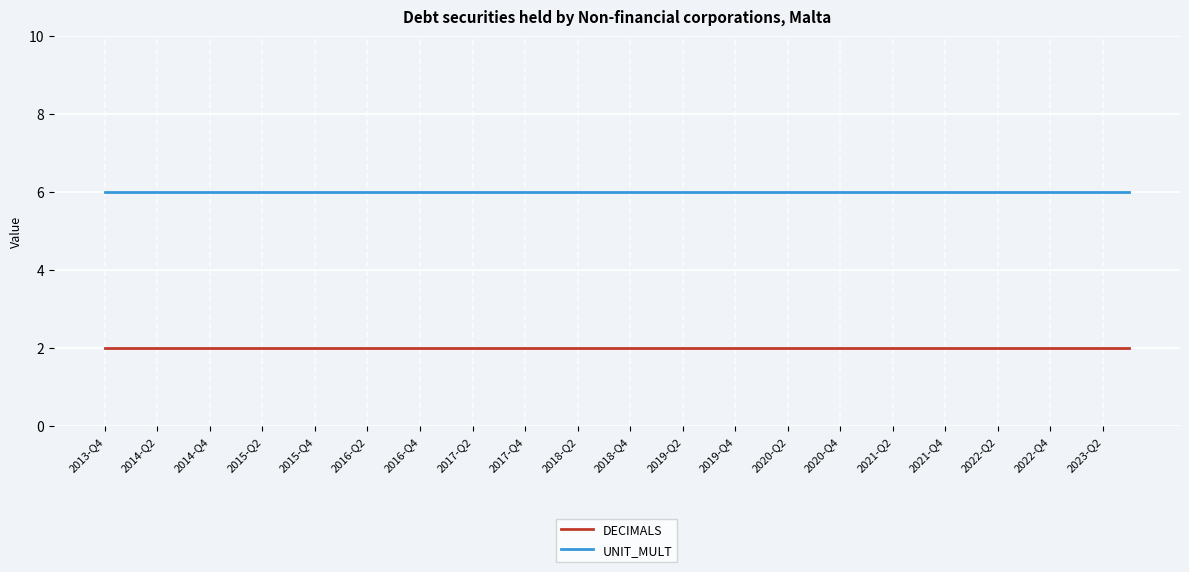

Rank the series by their average value, from lowest to highest.

DECIMALS, UNIT_MULT